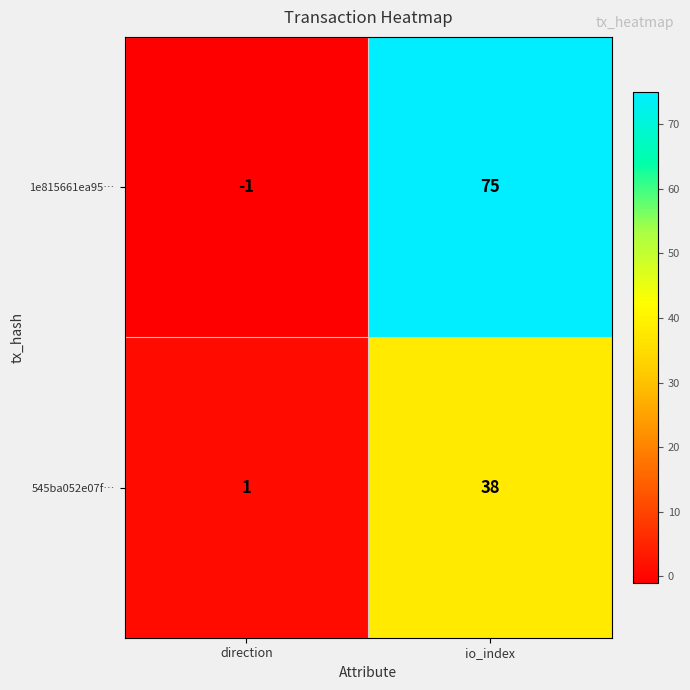

Which series has the widest spread of values?

1e815661ea95…